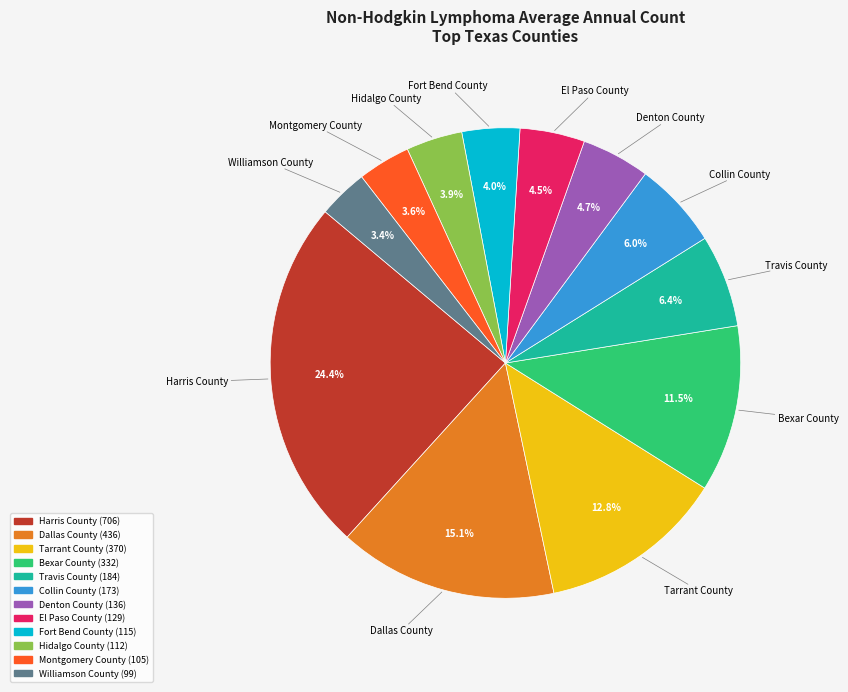

To the nearest percent, what is the average slice percentage?

8%